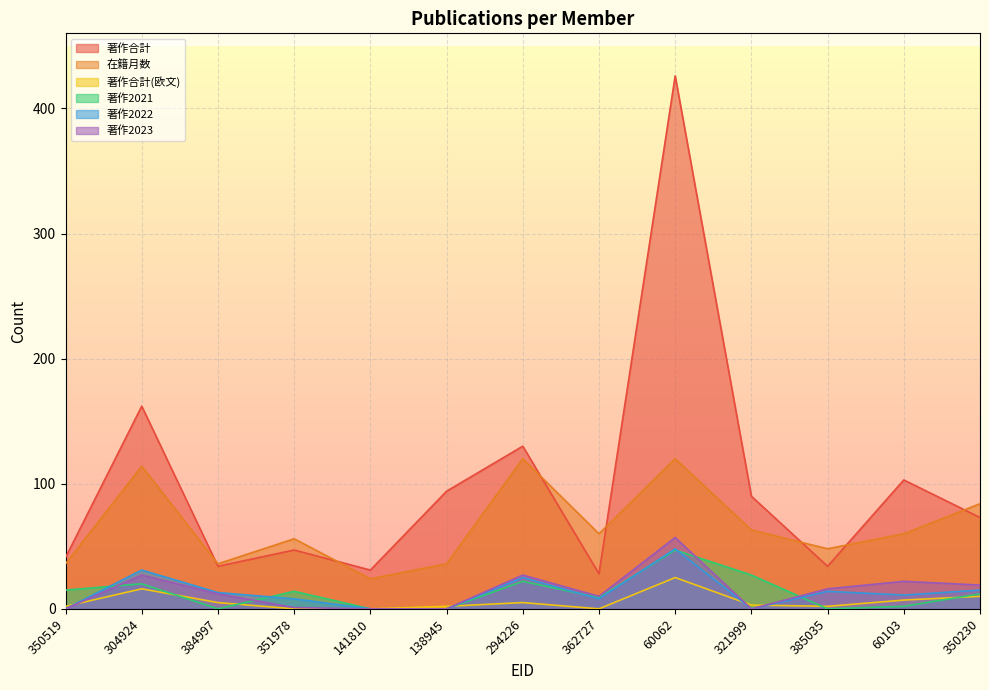

Reading left to right, extract all data points from this chart.

著作合計: 350519=41	304924=162	384997=34	351978=47	141810=31	138945=94	294226=130	362727=28	60062=426	321999=90	385035=34	60103=103	350230=73
在籍月数: 350519=36	304924=114	384997=36	351978=56	141810=24	138945=36	294226=120	362727=60	60062=120	321999=63	385035=48	60103=60	350230=84
著作合計(欧文): 350519=2	304924=16	384997=5	351978=0	141810=0	138945=2	294226=5	362727=0	60062=25	321999=3	385035=2	60103=7	350230=10
著作2021: 350519=15	304924=20	384997=0	351978=14	141810=0	138945=0	294226=22	362727=9	60062=47	321999=27	385035=0	60103=2	350230=12
著作2022: 350519=0	304924=31	384997=13	351978=8	141810=0	138945=0	294226=25	362727=8	60062=48	321999=0	385035=14	60103=11	350230=15
著作2023: 350519=0	304924=27	384997=12	351978=1	141810=0	138945=0	294226=27	362727=10	60062=57	321999=0	385035=16	60103=22	350230=19